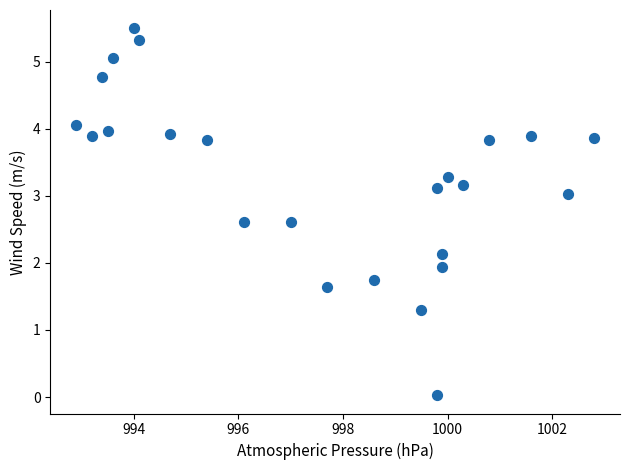

What is the range of X values (max minus min)?

9.9